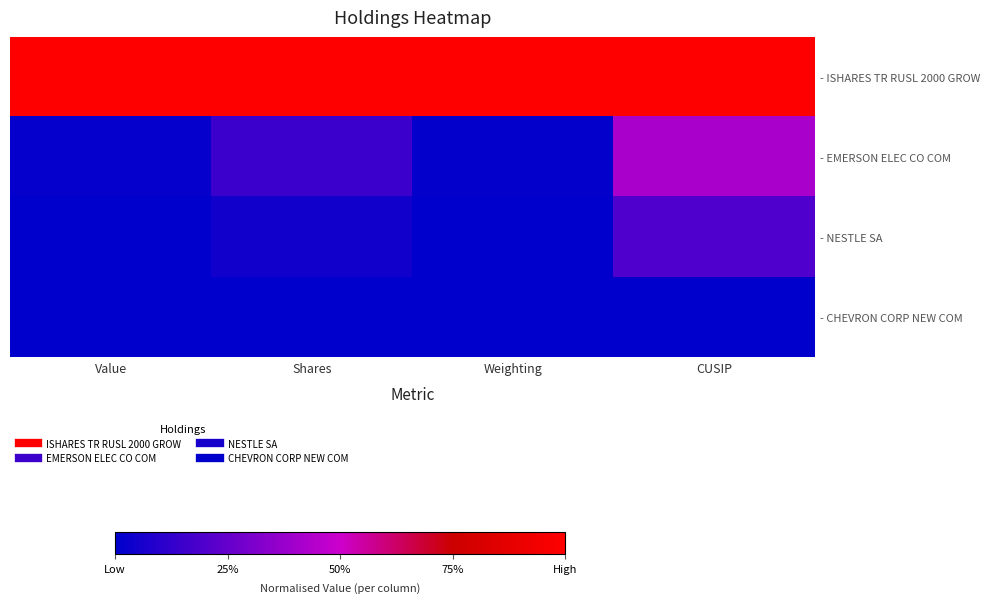

Reading left to right, what are all the values shown in this chart?

- ISHARES TR RUSL 2000 GROW: Value=1.0	Shares=1.0	Weighting=1.0	CUSIP=1.0
- EMERSON ELEC CO COM: Value=0.0	Shares=0.1	Weighting=0.0	CUSIP=0.4
- NESTLE SA: Value=0.0	Shares=0.0	Weighting=0.0	CUSIP=0.2
- CHEVRON CORP NEW COM: Value=0.0	Shares=0.0	Weighting=0.0	CUSIP=0.0